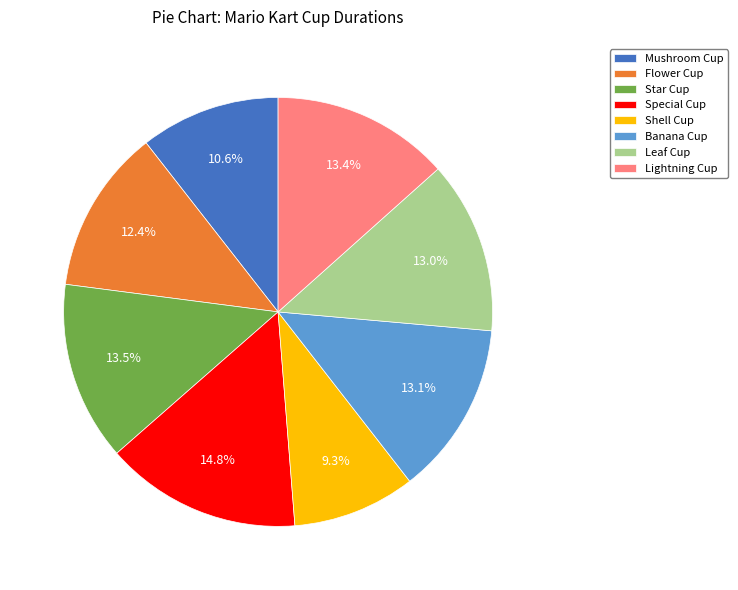

What percentage is the Shell Cup slice, to the nearest percent?

9%